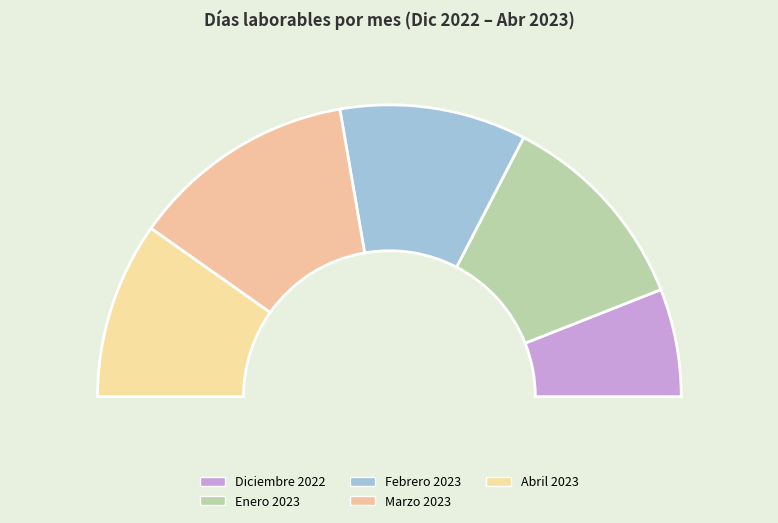

The Febrero 2023 slice represents 21% of the pie. True or false?

True